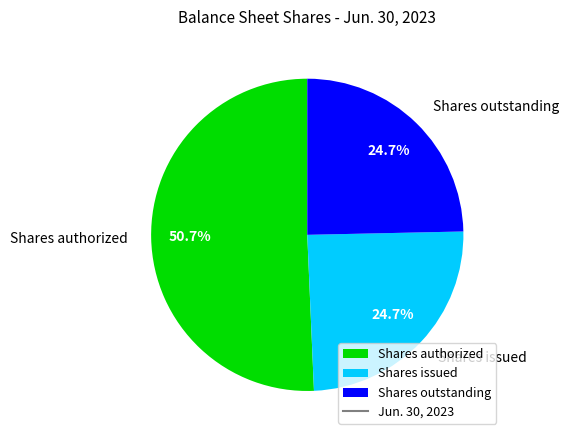

To the nearest percent, what portion does Shares outstanding represent?

25%